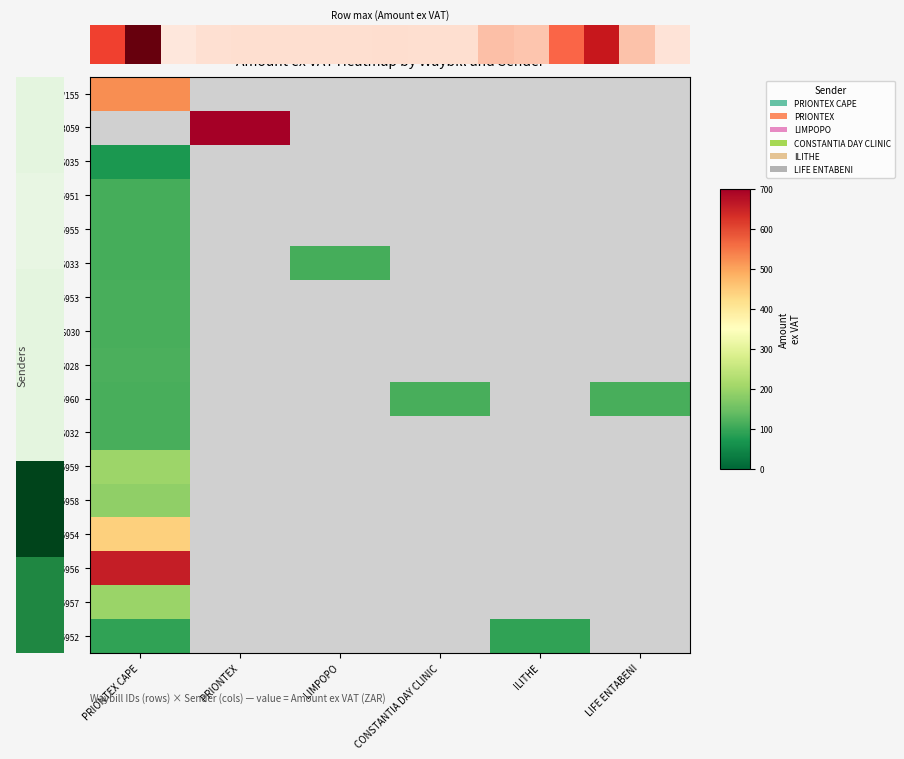

How many positive values does the W/12/3059 series have?

1